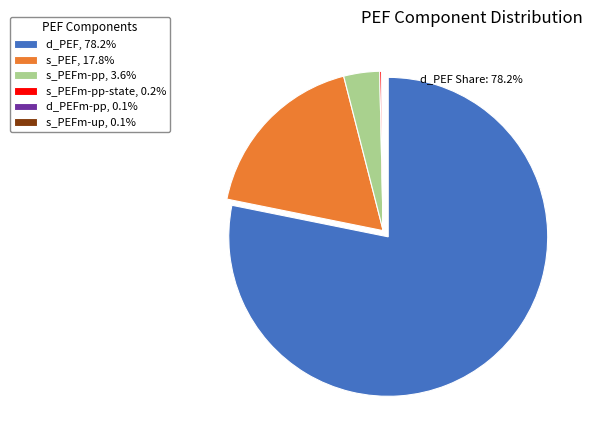

Is d_PEF, 78.2% the majority of the pie?

Yes